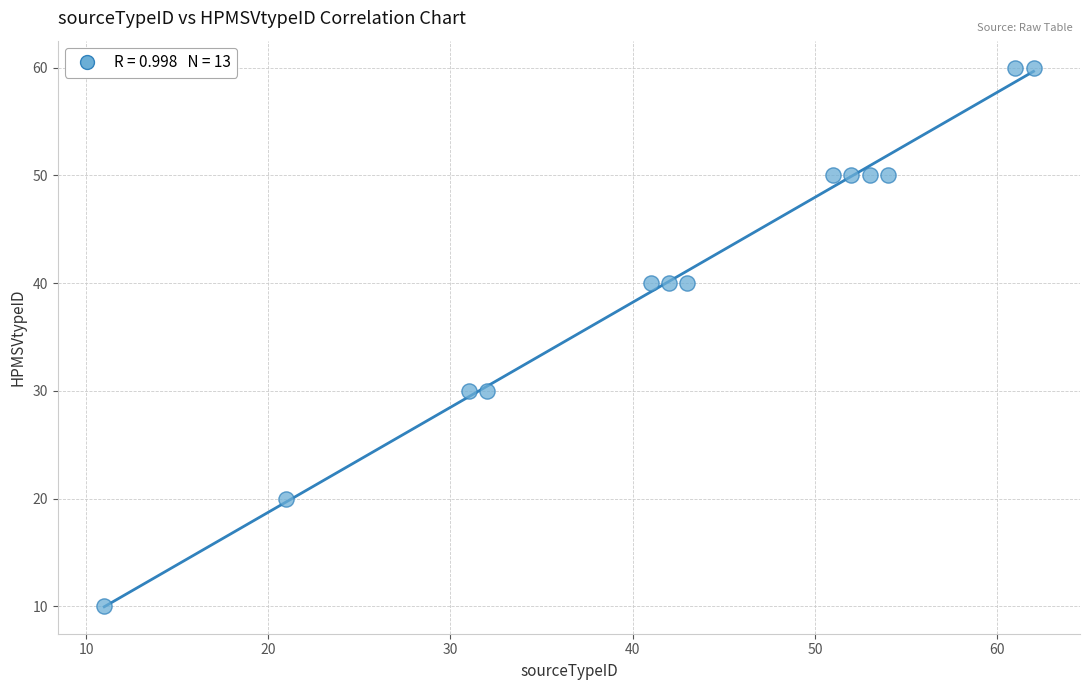

What is the range of Y values (max minus min)?

50